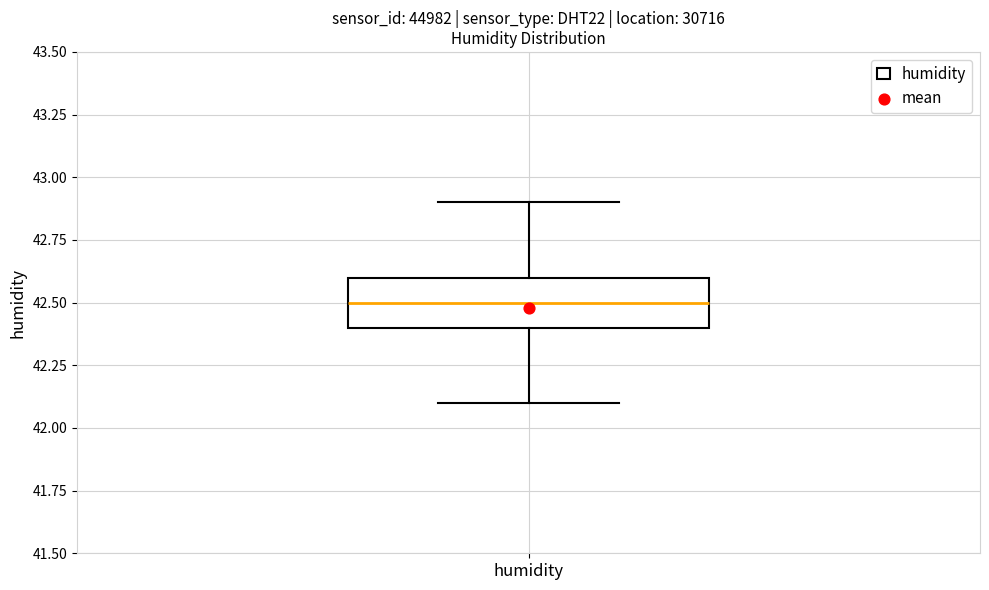

Read this box plot against the y-axis: the position of the median line, the range covered by the box, and the ends of both whiskers. The values are not printed on the chart, so give them approximately, as read against the axis.

median 42.5, box 42.4 to 42.6, whiskers 42.1 to 42.9